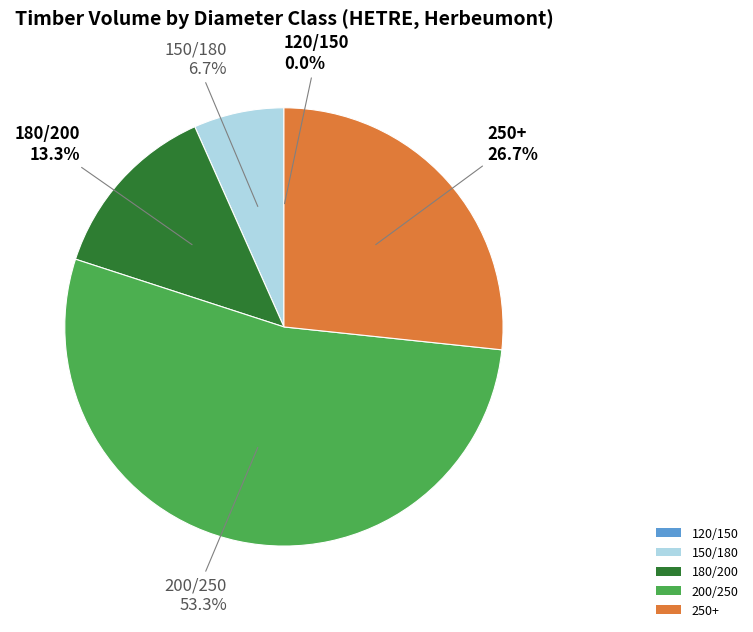

What portion of the pie excludes 180/200?

86.7%